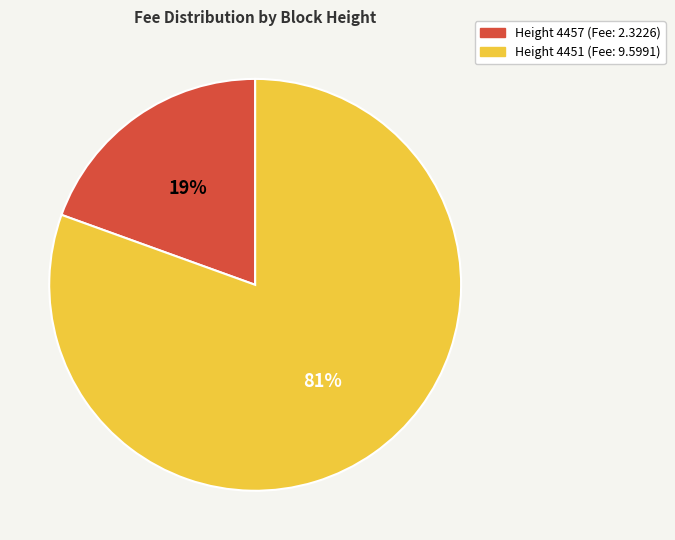

Is there any slice that represents more than half of the pie?

Yes